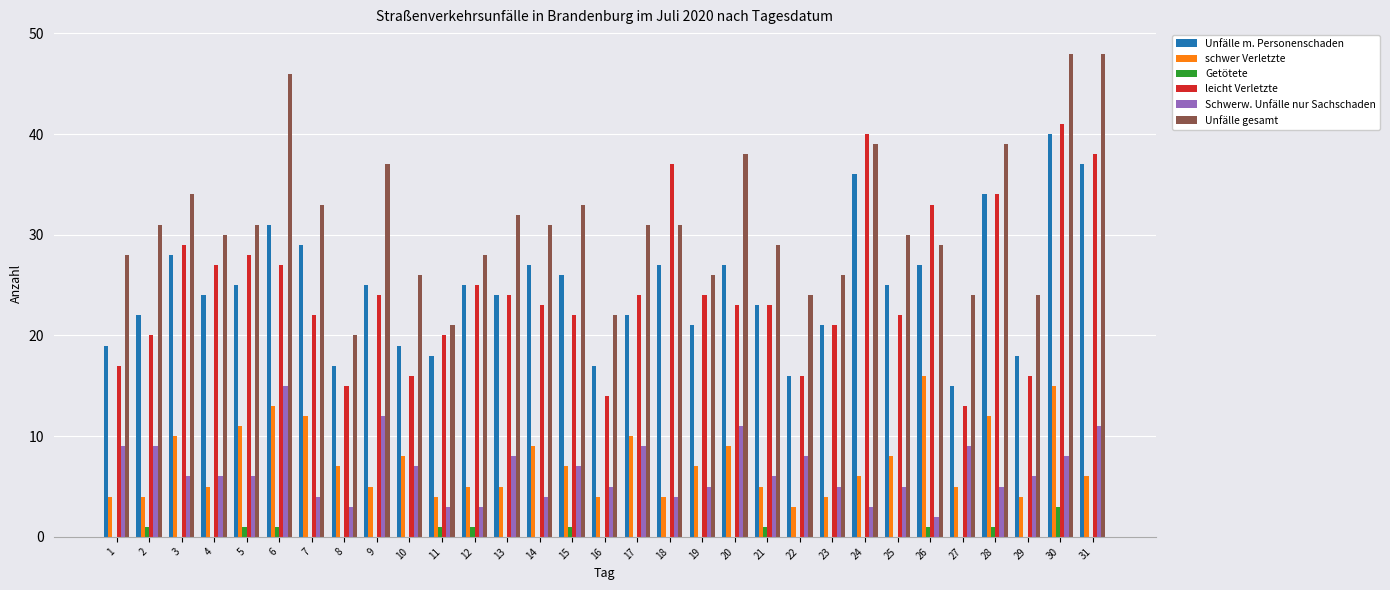

What is the sum of the leicht Verletzte values at 21 and 9?

47